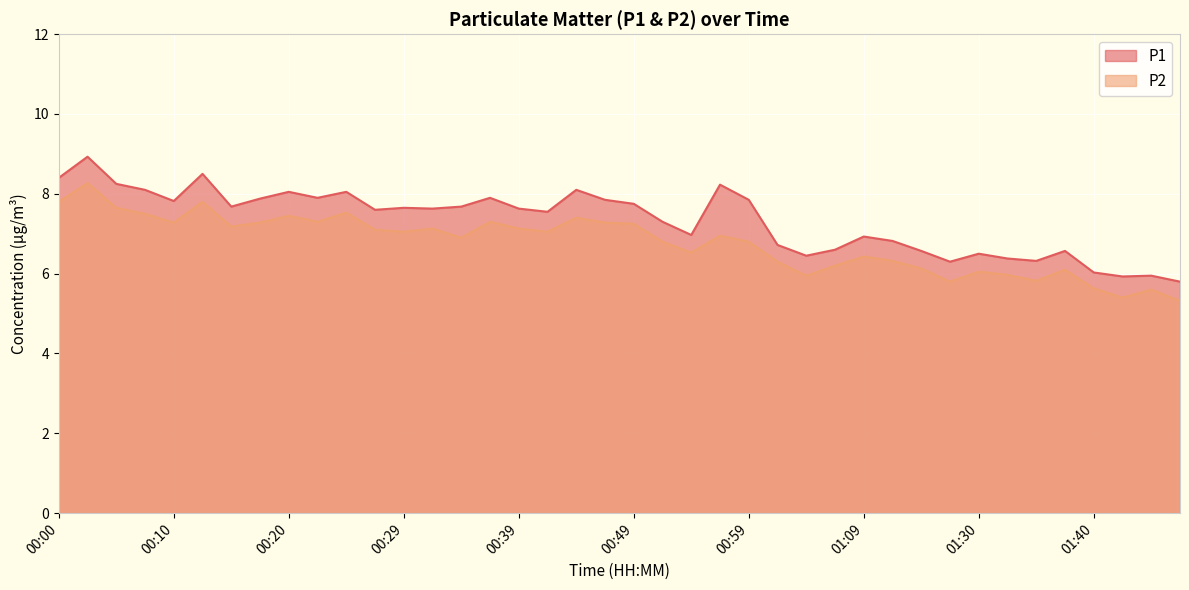

Is it true that P1 equals 6.5 at 01:30?

True